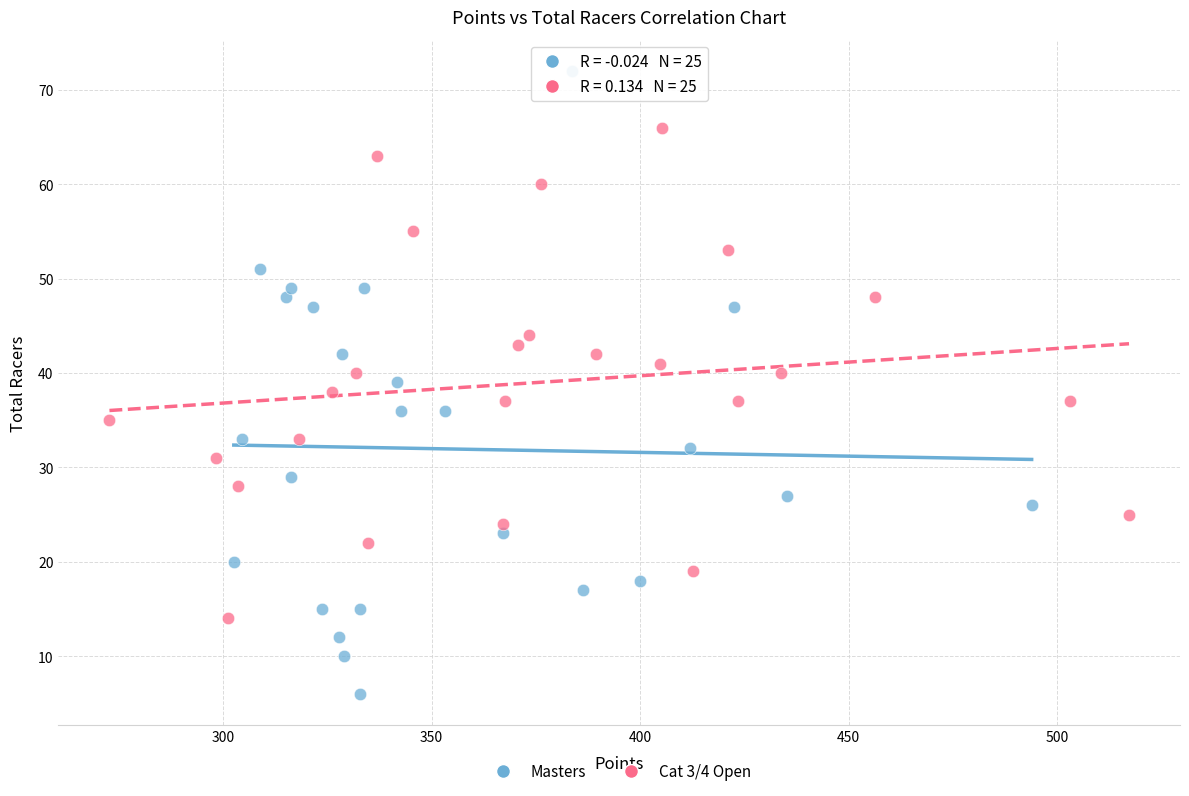

Which series reaches the minimum Y coordinate?

Masters